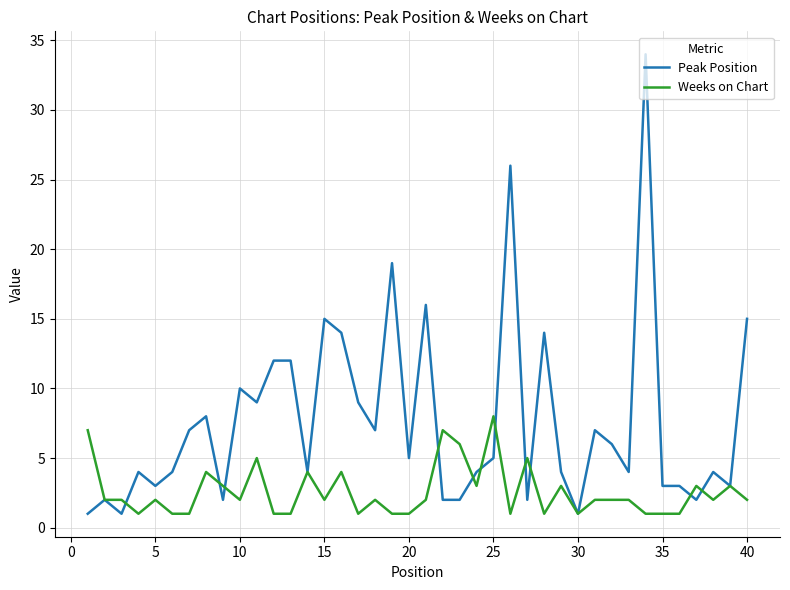

Which series has the largest range (max minus min)?

Peak Position